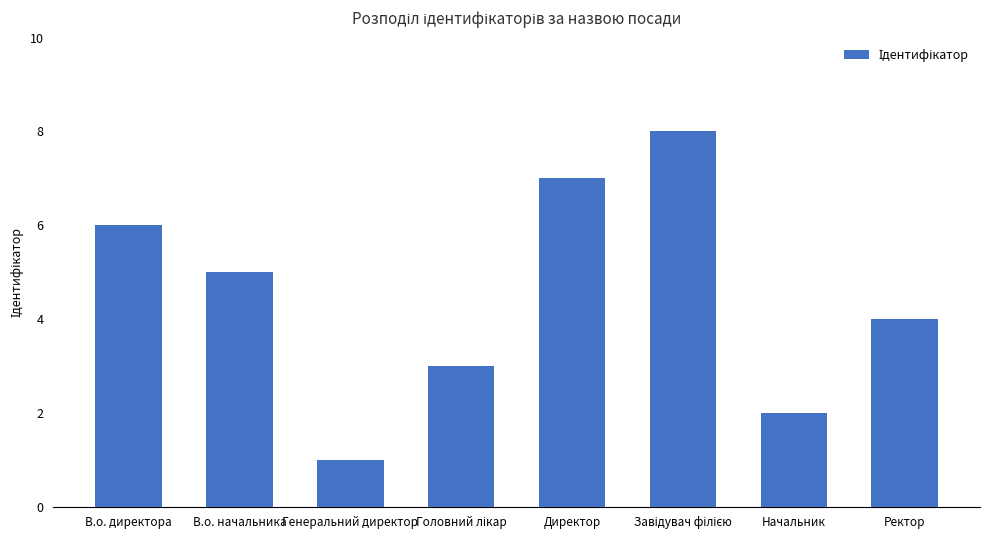

What position from the right is Начальник?

2